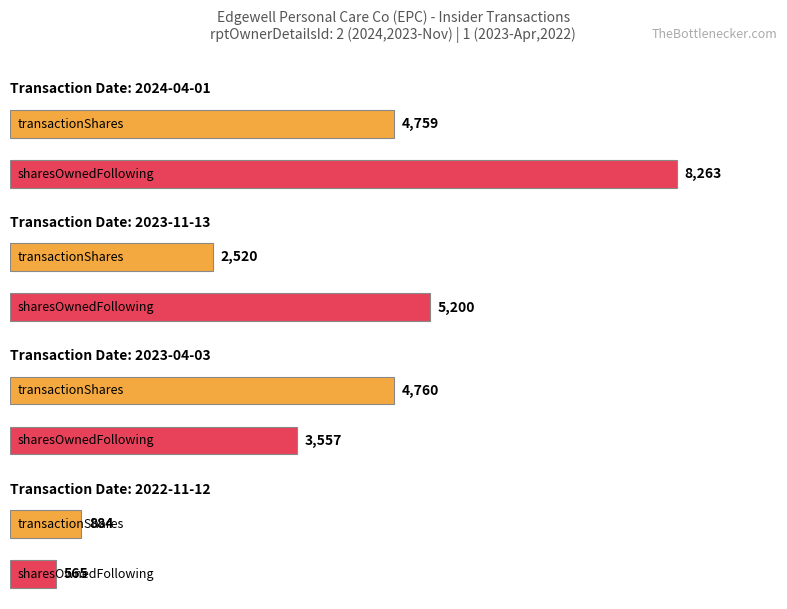

Are the bars grouped side by side (vs. stacked)?

Yes